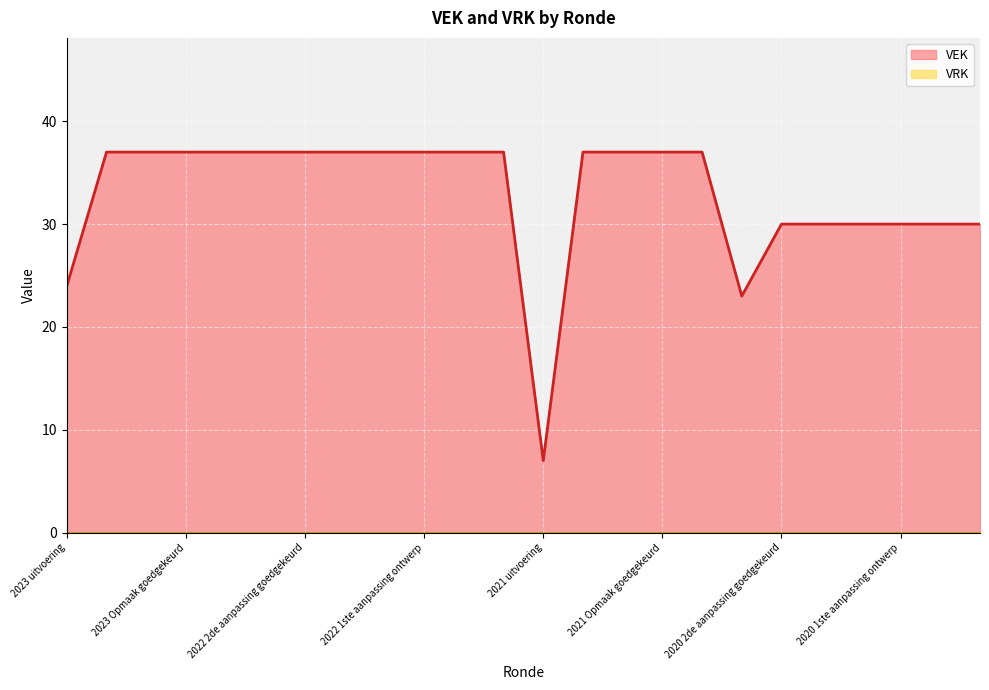

Does the chart display data point markers on the line(s)?

No